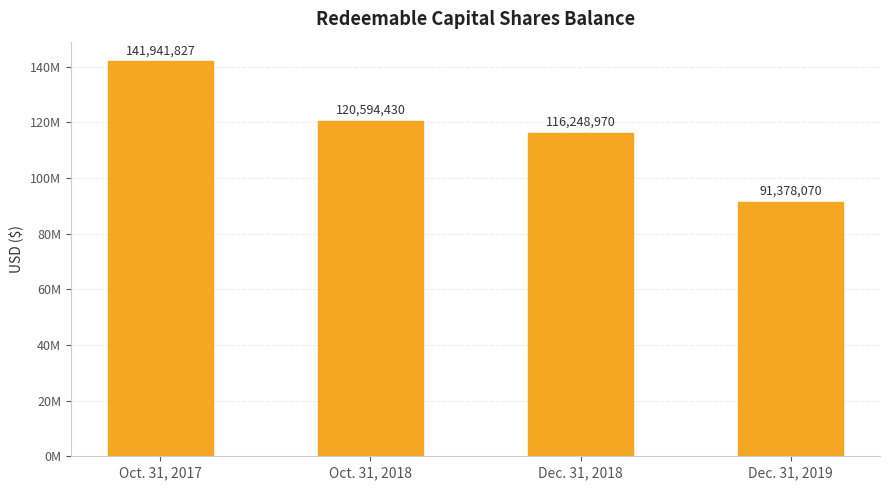

Is it true that the value at Dec. 31, 2018 is 25549151?

False